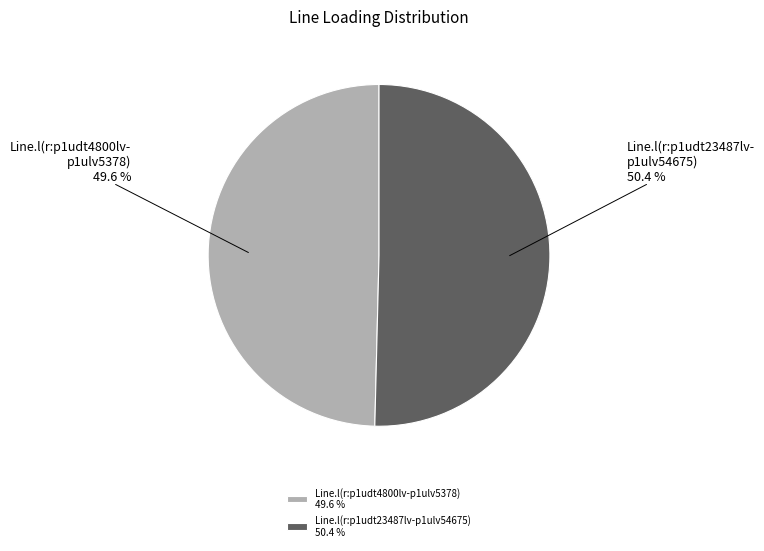

True or false: Line.l(r:p1udt4800lv-p1ulv5378) accounts for 50% of the total.

True